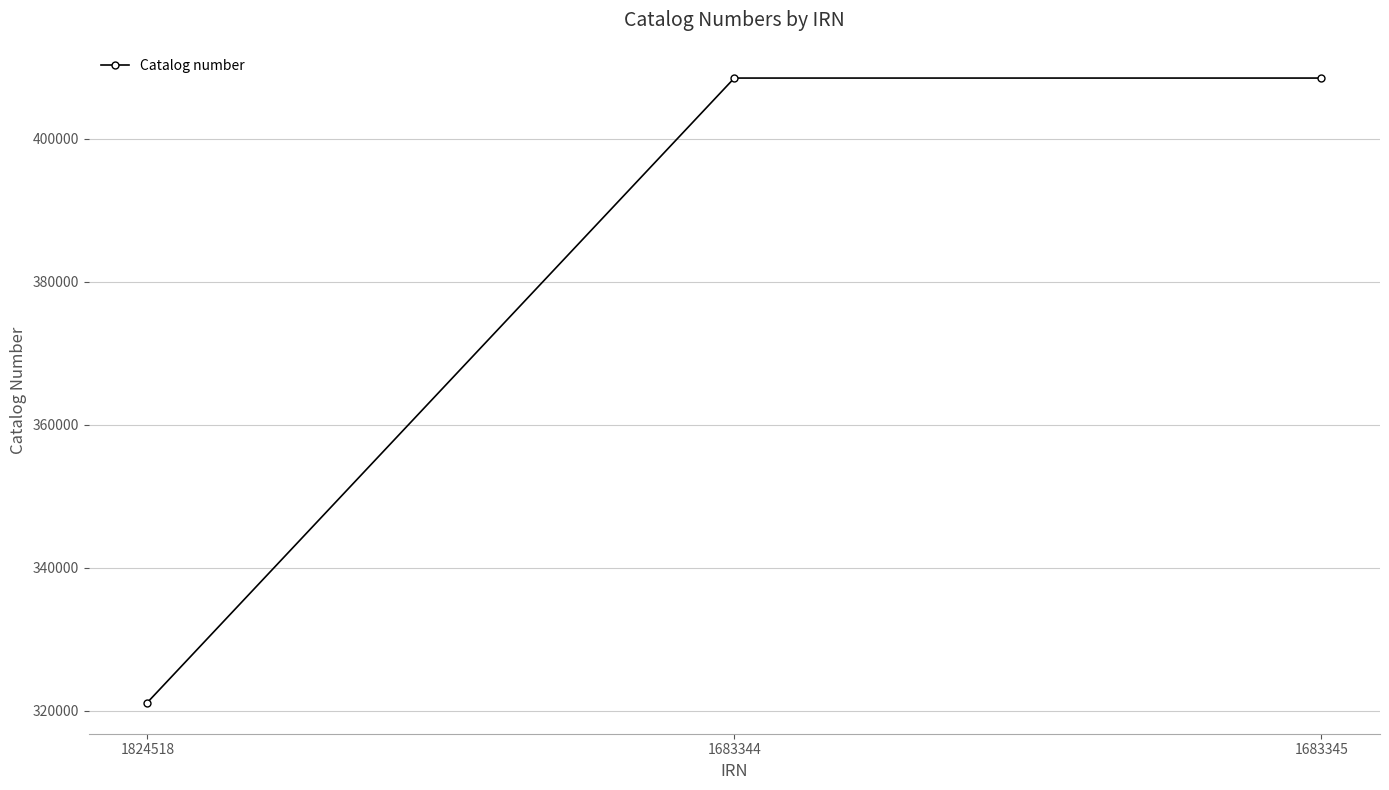

Which category has the lowest value across all series?

1824518